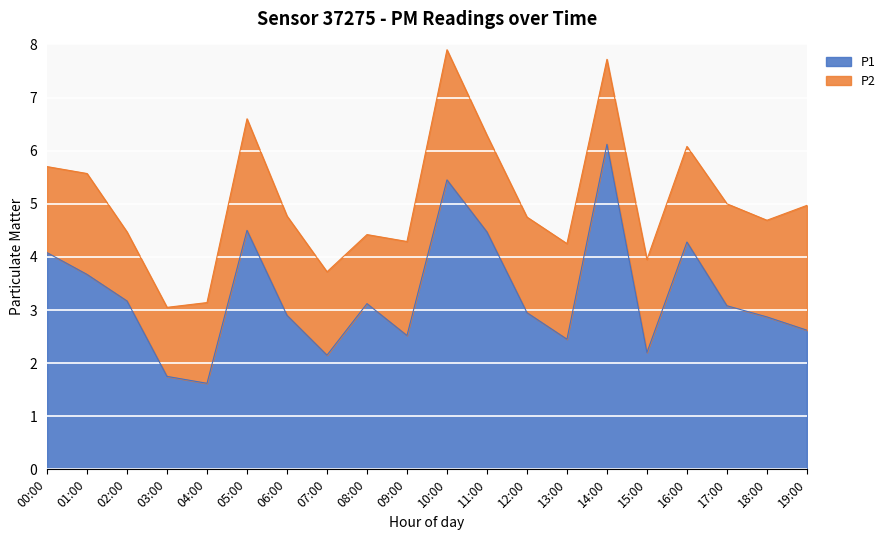

What value does the data have at 02:00?

3.2